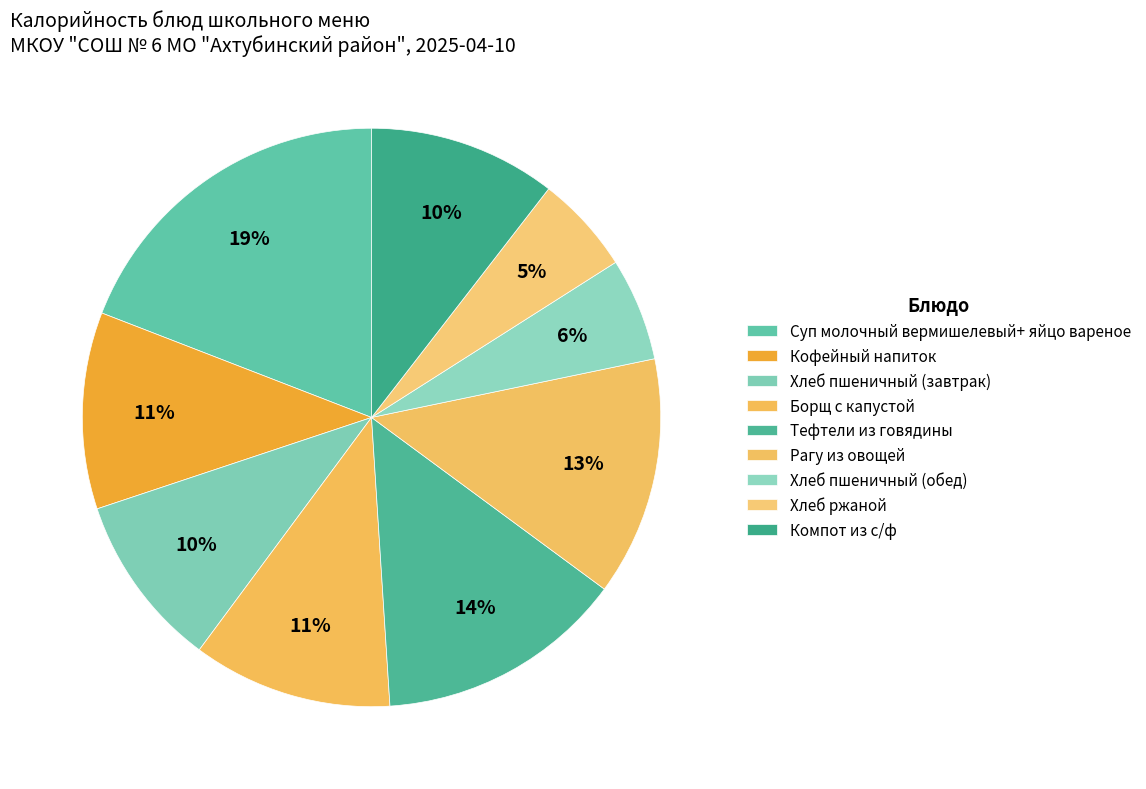

How many slices are in this pie chart?

9